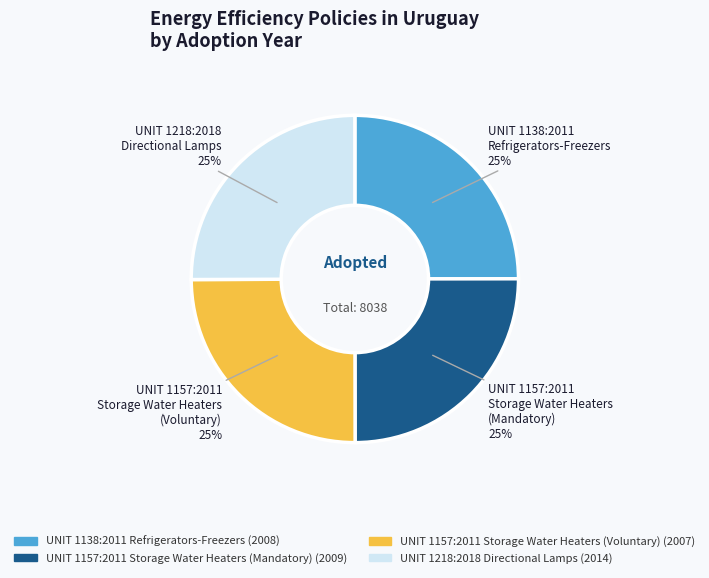

Is it true that UNIT 1157:2011 Storage Water Heaters (Mandatory) is 19% of the pie?

False